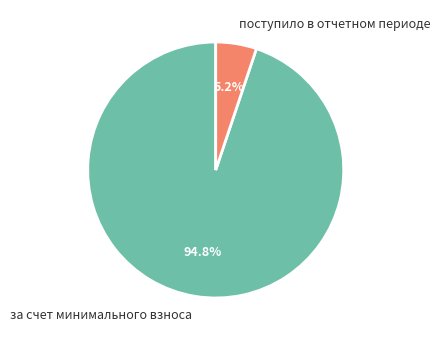

To the nearest percent, what is the difference between the поступило в отчетном периоде and за счет минимального взноса slice percentages?

90%